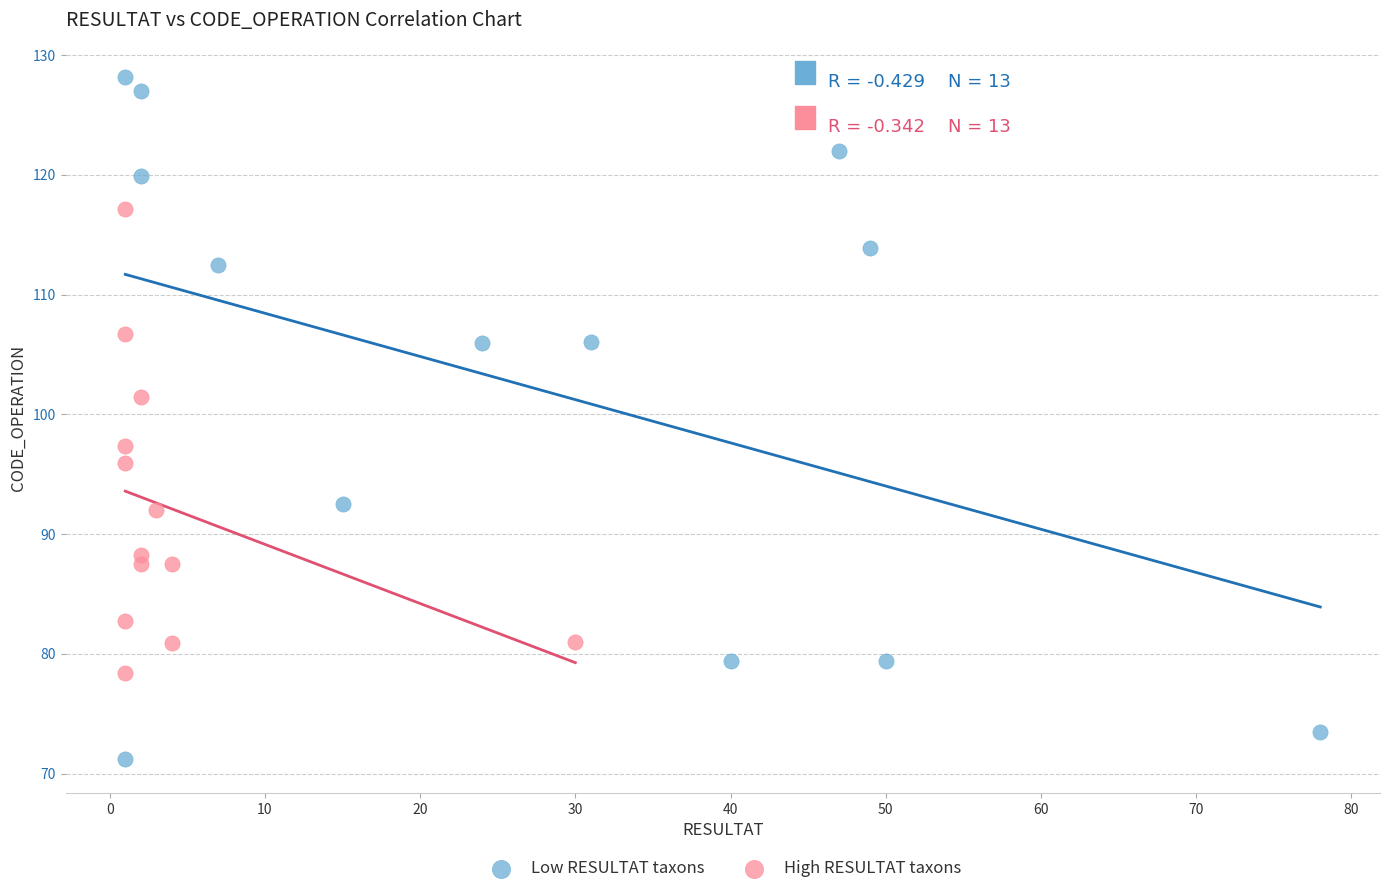

Which series reaches the maximum Y coordinate?

Low RESULTAT taxons